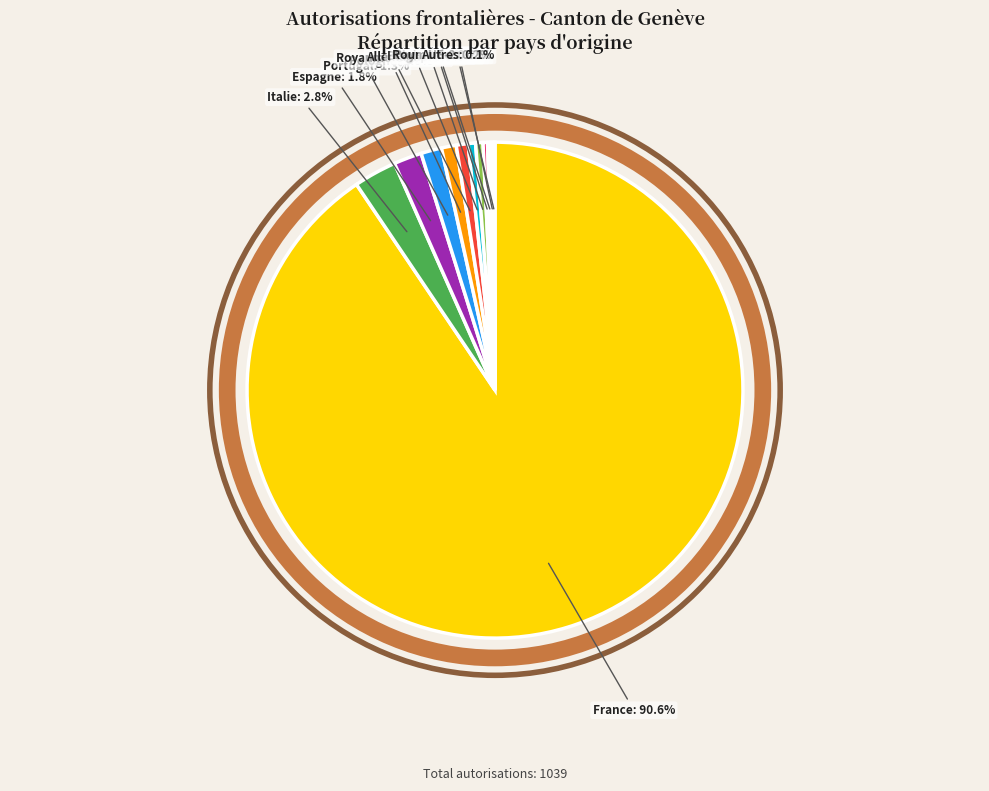

What percentage do Allemagne and Pays-Bas together represent?

0.8%